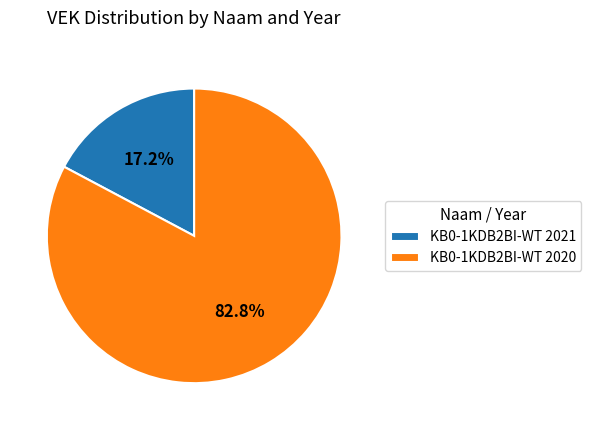

Which has a higher value, KB0-1KDB2BI-WT 2020 or KB0-1KDB2BI-WT 2021?

KB0-1KDB2BI-WT 2020